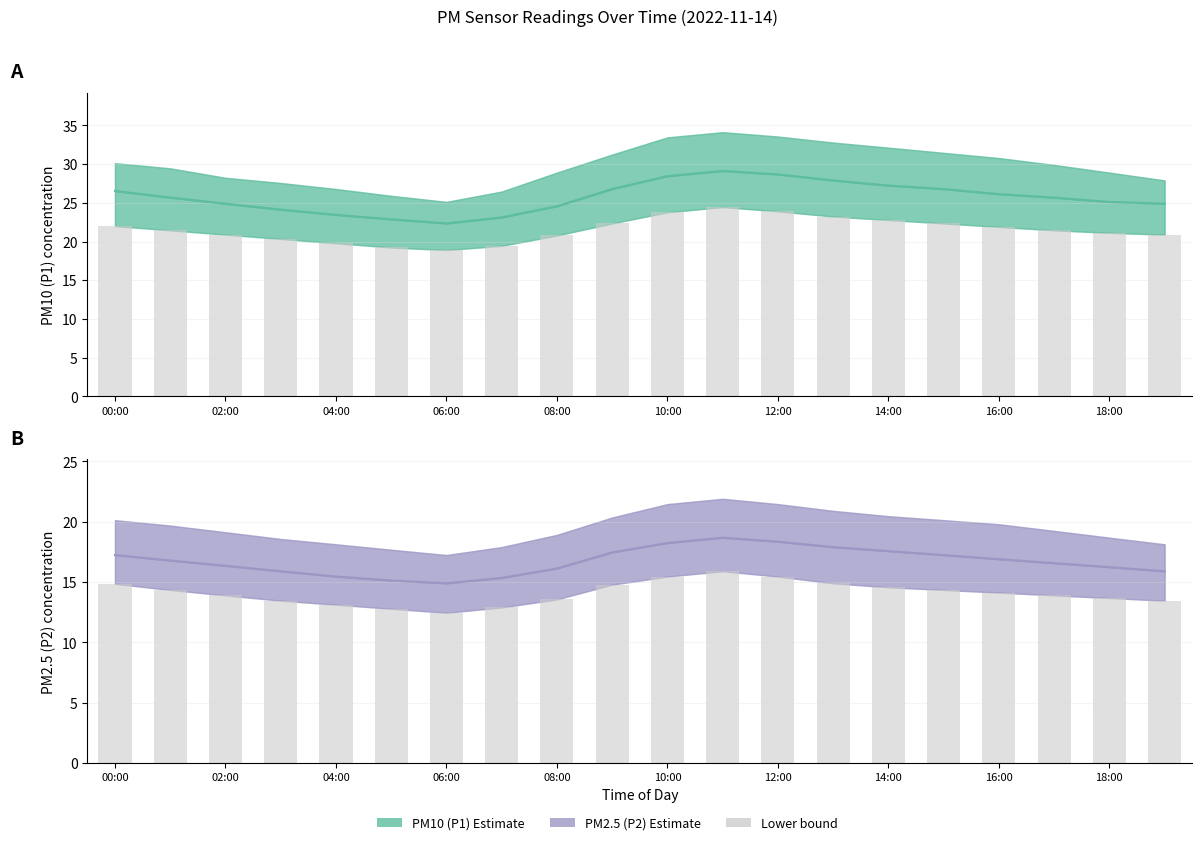

What is the spread (max minus min) of values at 18:00?

11.5